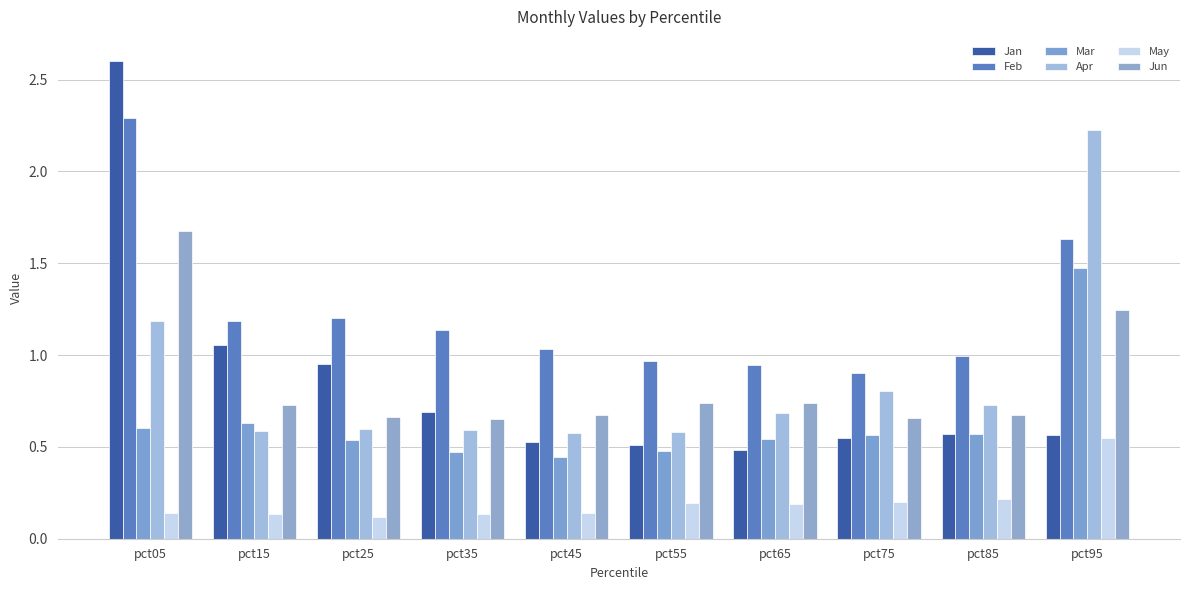

How many bars are there in total?

60